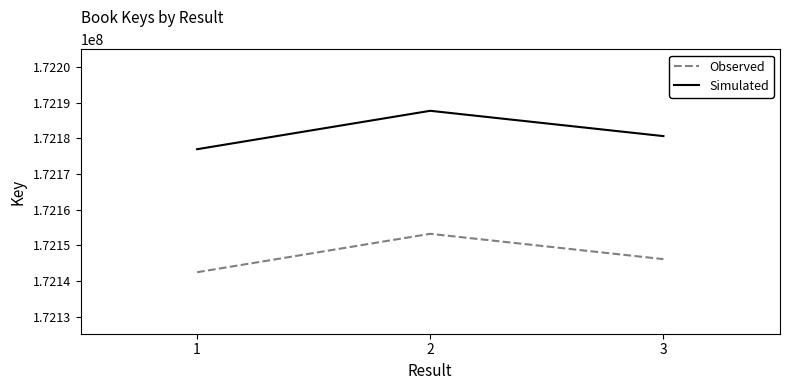

At how many categories does at least one series exceed 172146695?

3